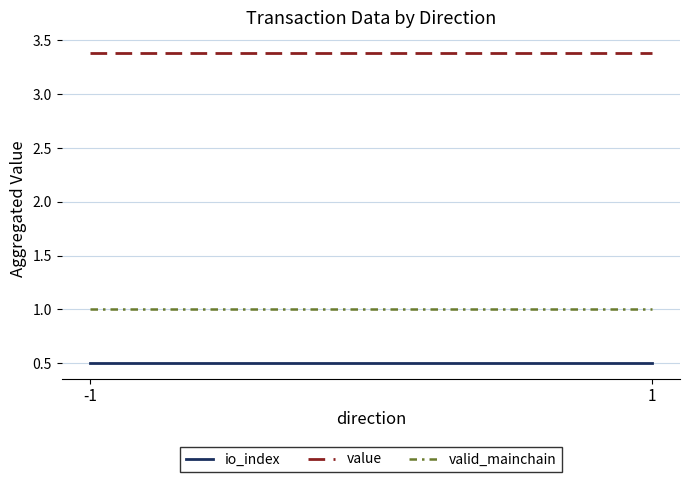

Reading left to right, list all the values displayed in this chart.

io_index: 0.5	0.5
value: 3.4	3.4
valid_mainchain: 1.0	1.0